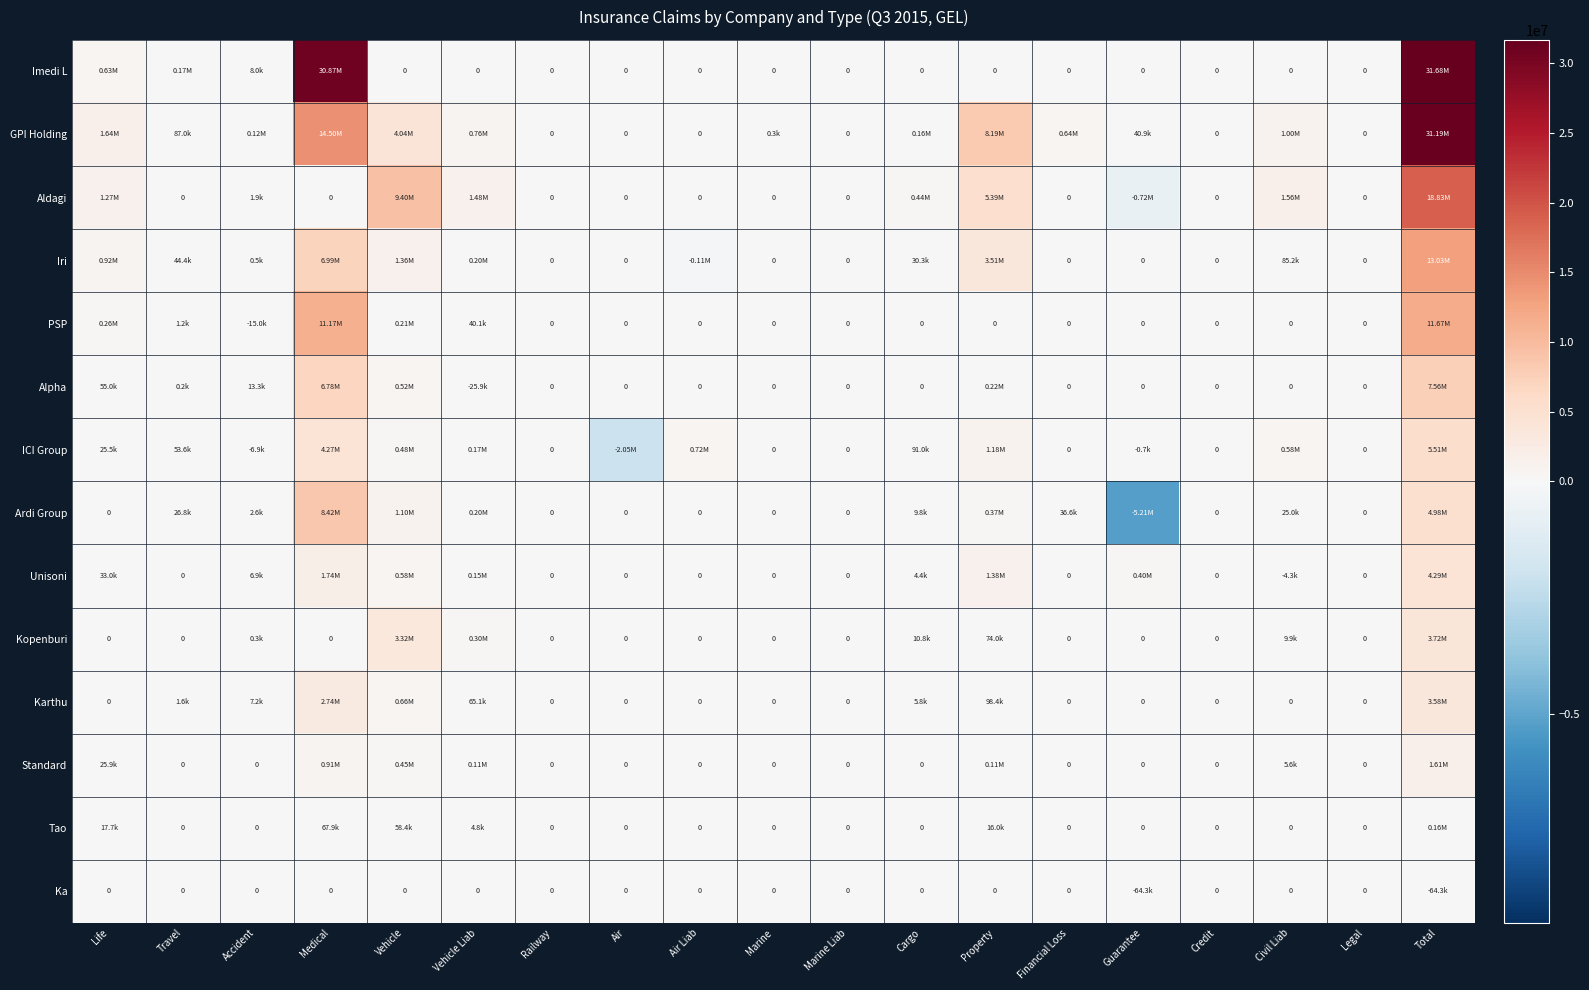

Which series changed the most between Medical and Marine?

Imedi L